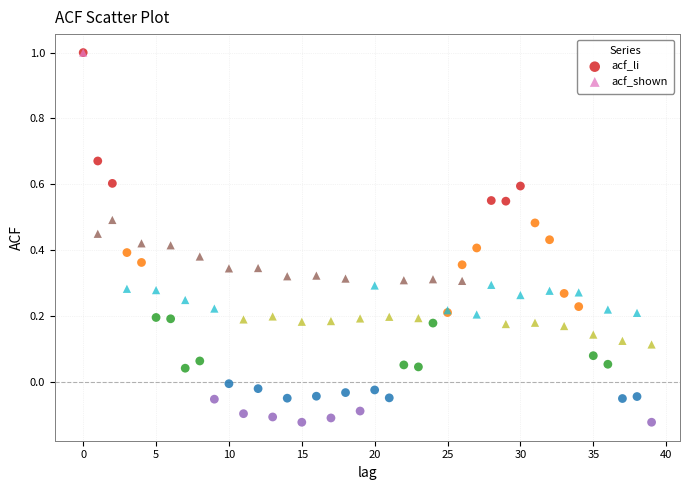

What are all the series names shown in the legend?

acf_li, acf_shown